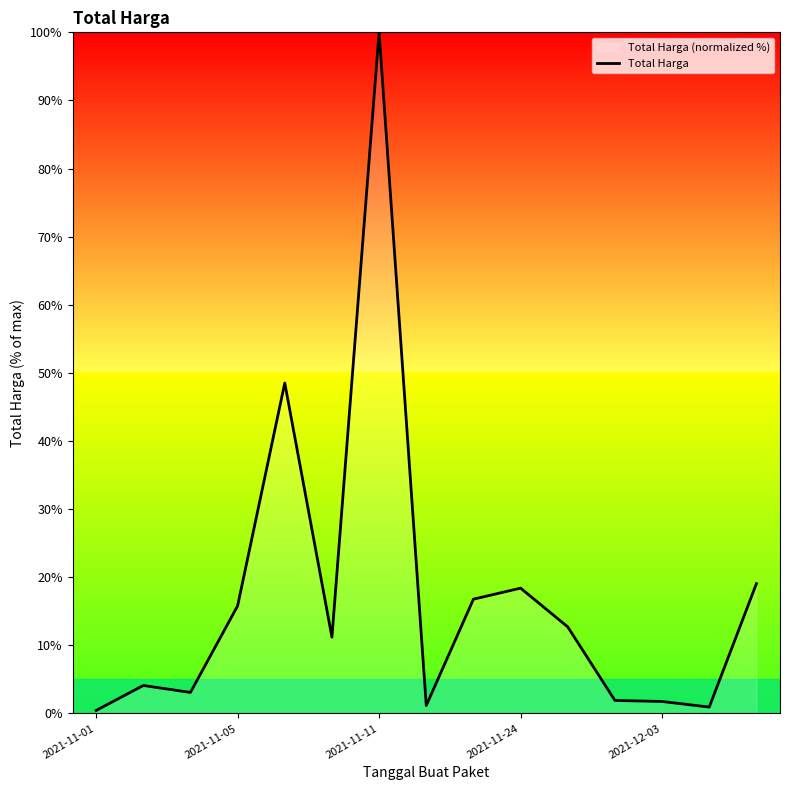

The chart shows a value of 26.6 at 2021-11-05. True or false?

False